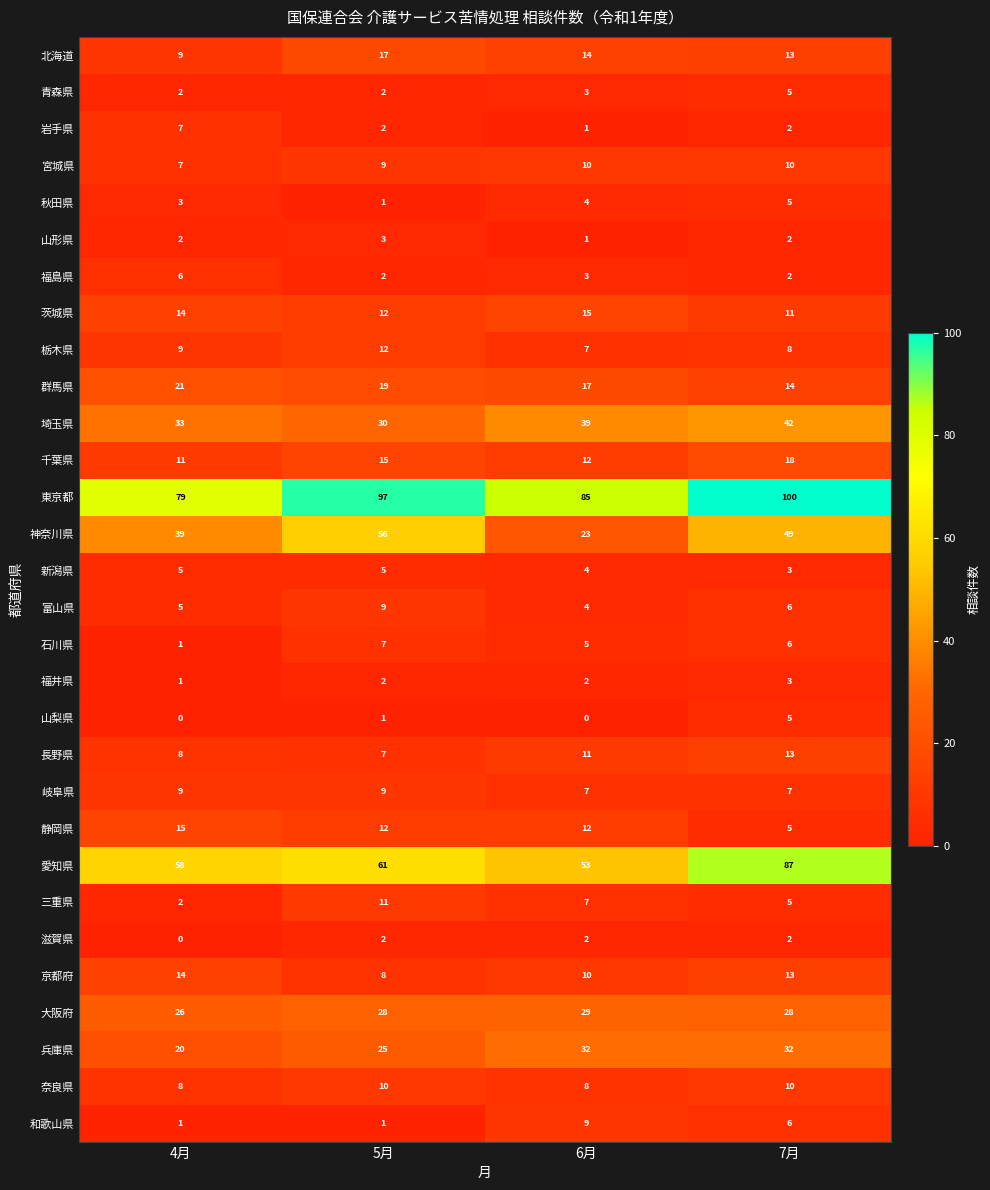

Where does the 静岡県 series first go above 12?

4月